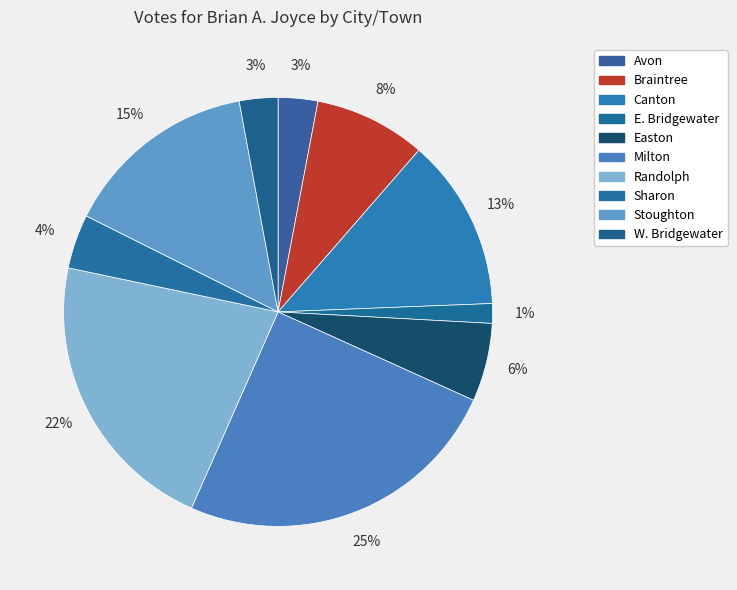

To the nearest percent, what portion does Stoughton represent?

15%